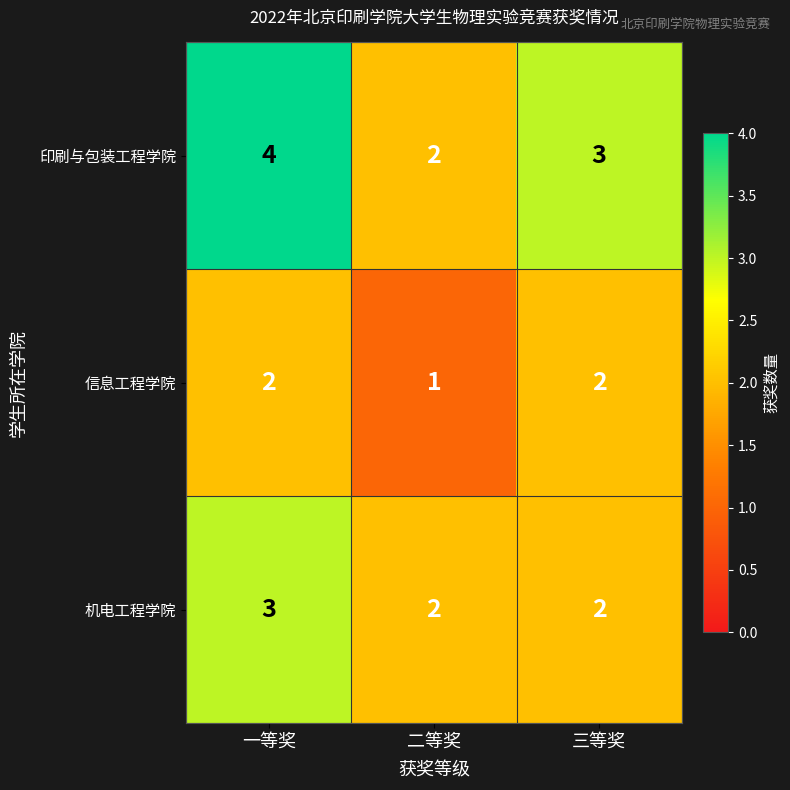

At which label is 信息工程学院 closest to 1?

二等奖